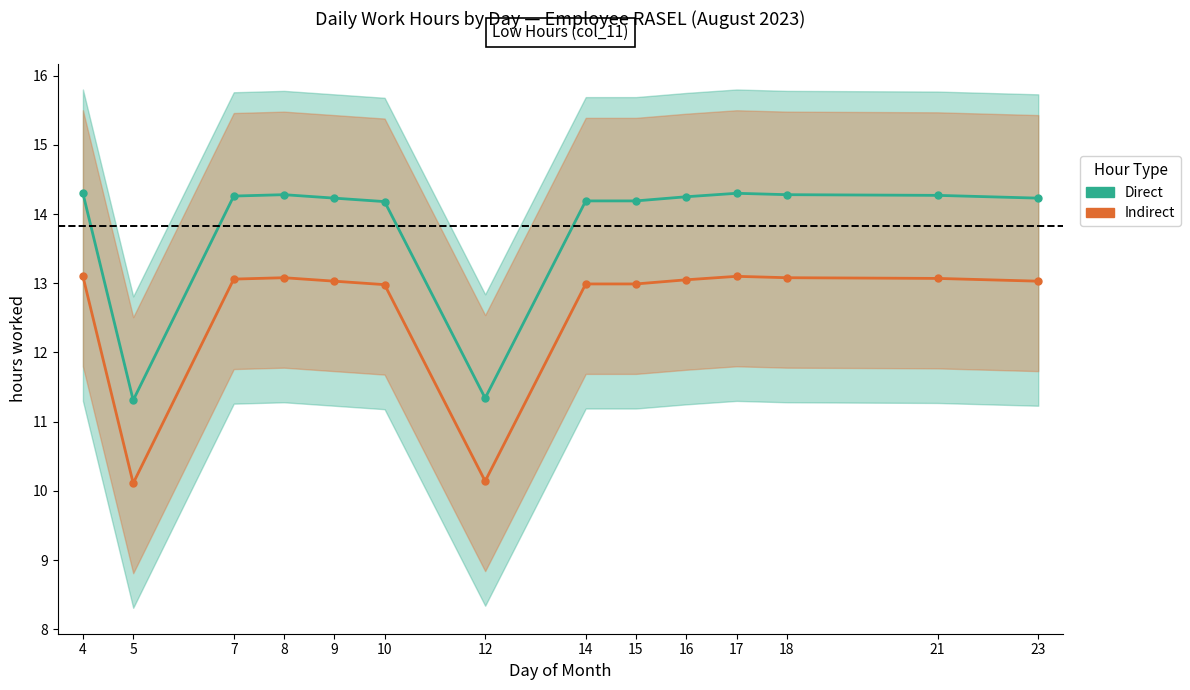

What is the spread (max minus min) of values at 12?

1.2